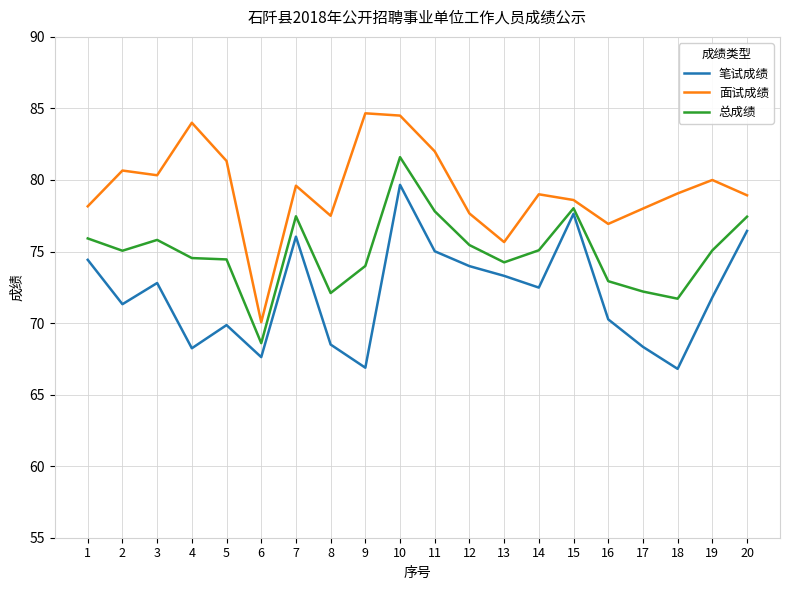

What is the difference between the highest and lowest values at 5?

11.5